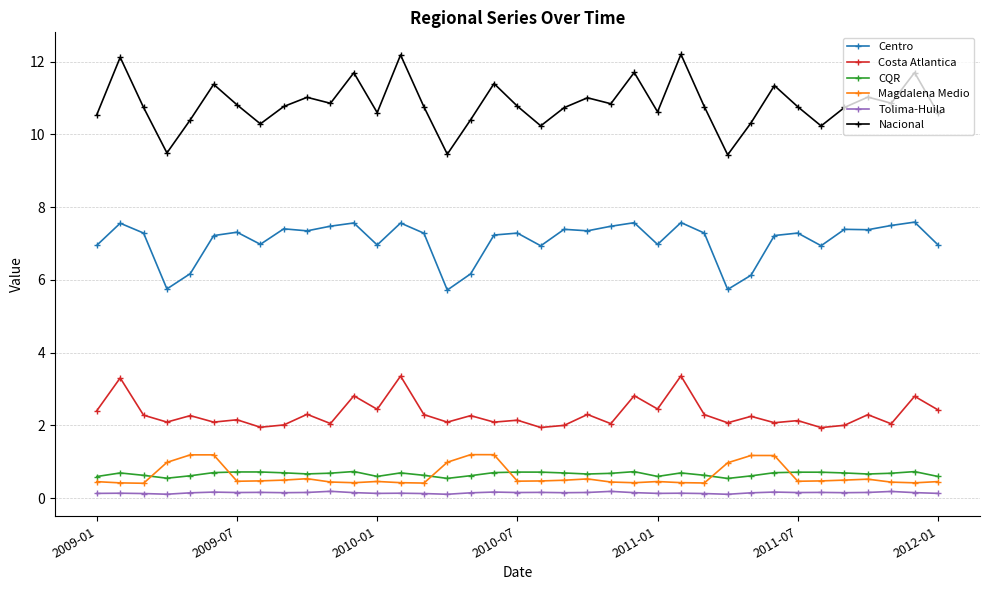

True or false: Tolima-Huila and Magdalena Medio intersect in this chart.

False